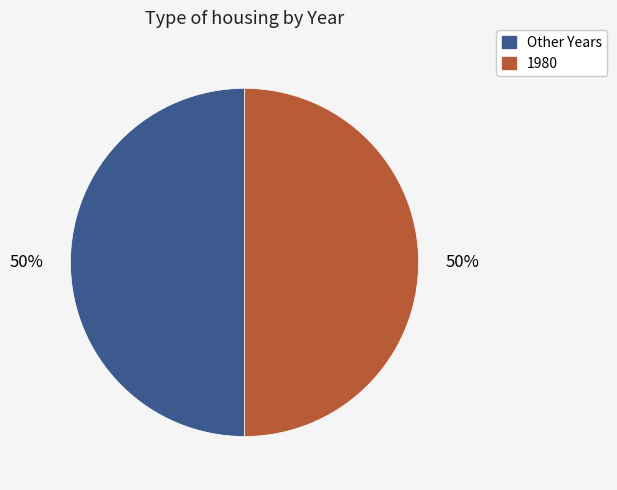

What is the ratio of the value at Other Years to the value at 1980?

1.0